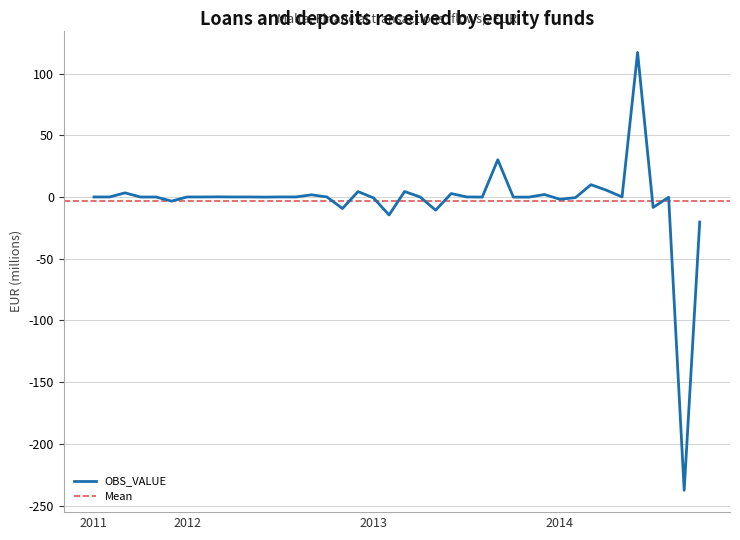

Reading right to left, transcribe all the data shown in this chart.

-20.3	-237.5	-0.2	-8.5	117.1	0.0	5.4	10.0	-0.5	-1.9	2.0	-0.1	-0.1	30.1	-0.1	0.0	2.8	-10.7	-0.0	4.4	-14.6	-0.7	4.4	-9.3	-0.0	1.8	-0.0	0.0	-0.1	0.0	0.0	0.1	0.0	0.0	-3.4	-0.0	-0.0	3.3	0.0	0.0